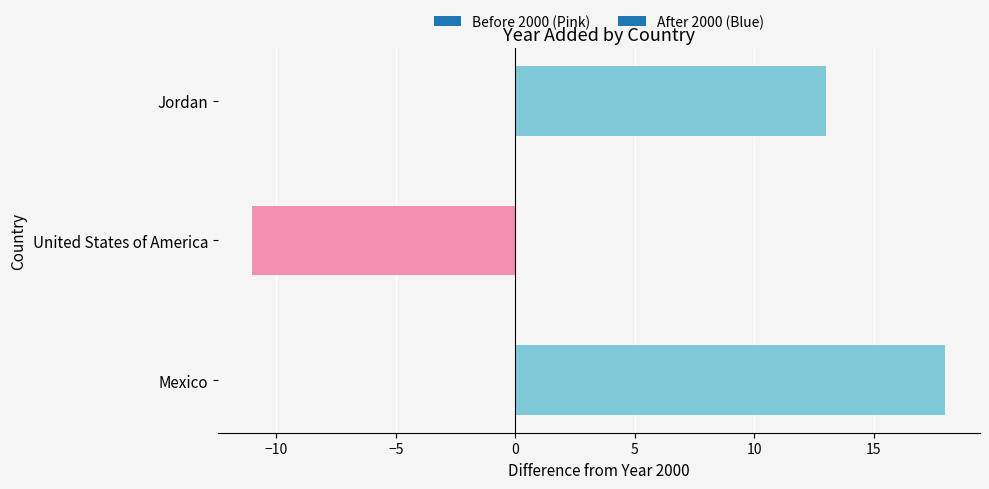

Read the value at Mexico.

18